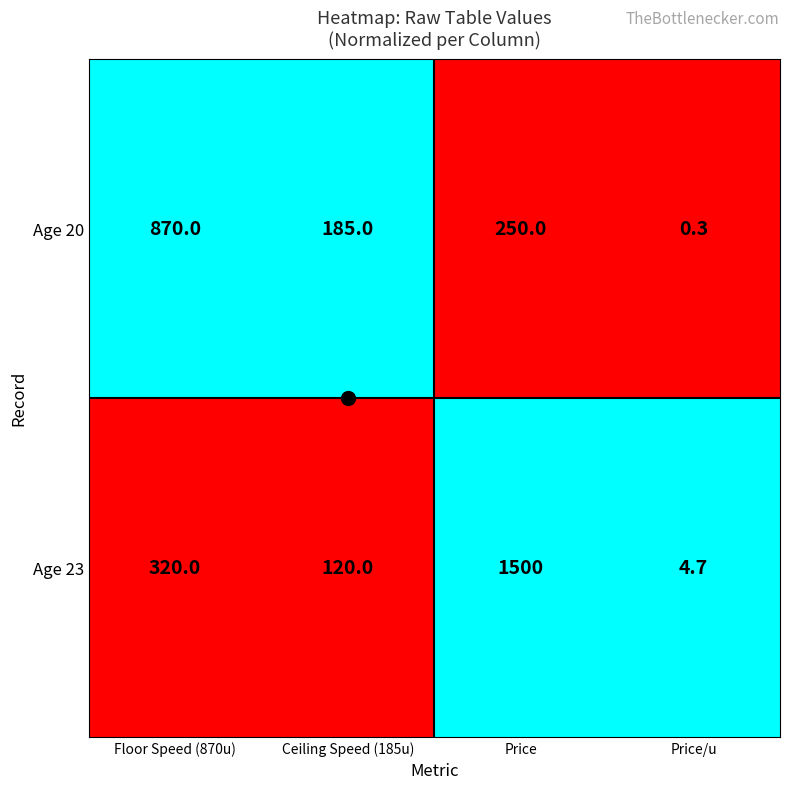

The Age 20 series shows 255.9 at Ceiling Speed (185u). True or false?

False